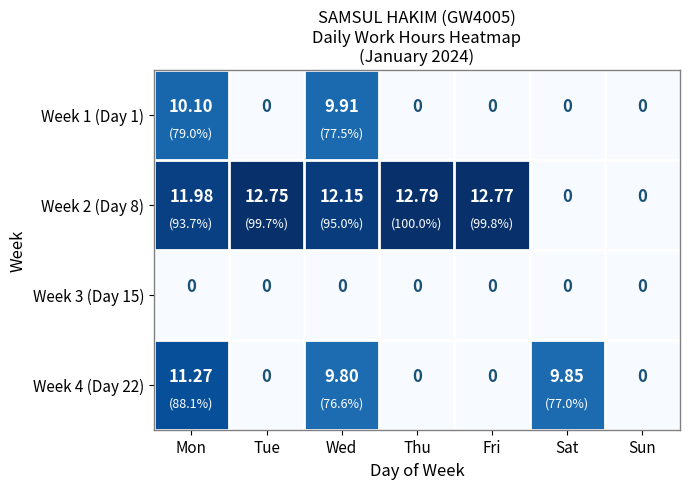

At which label is Week 4 (Day 22) closest to 5?

Wed